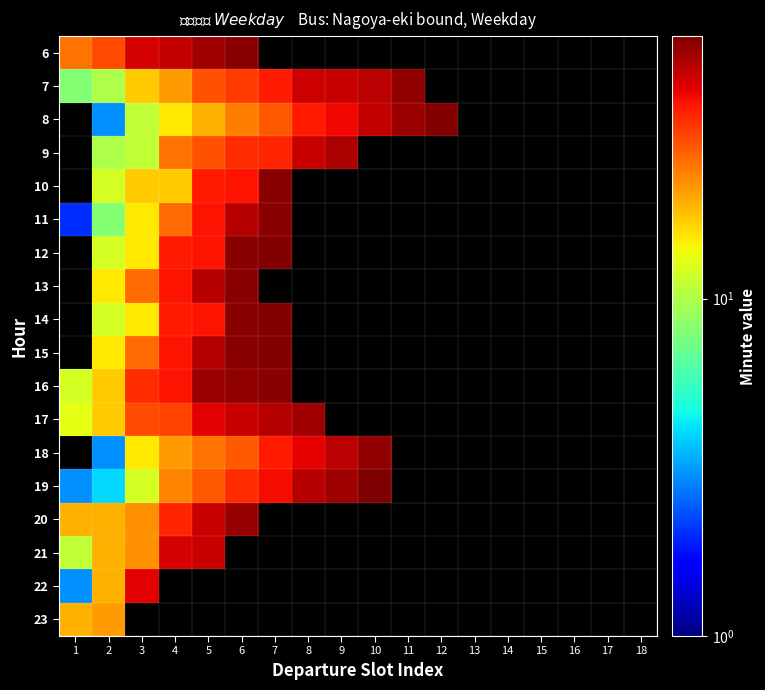

What is the approximate value of 14 at 5?

38.0